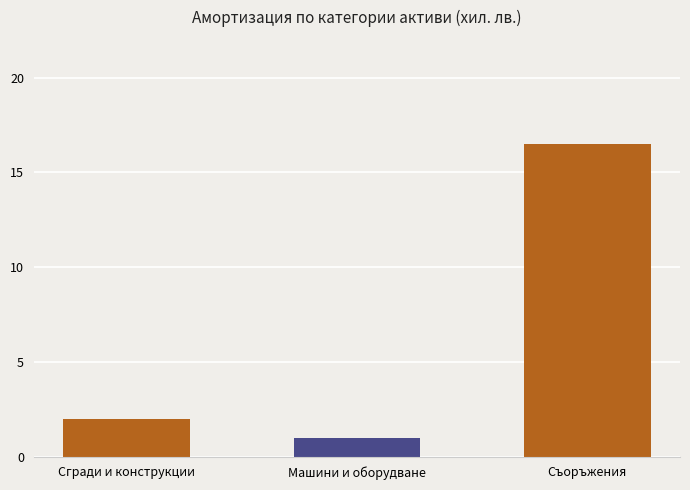

What is the label of the 1st bar from the right?

Съоръжения